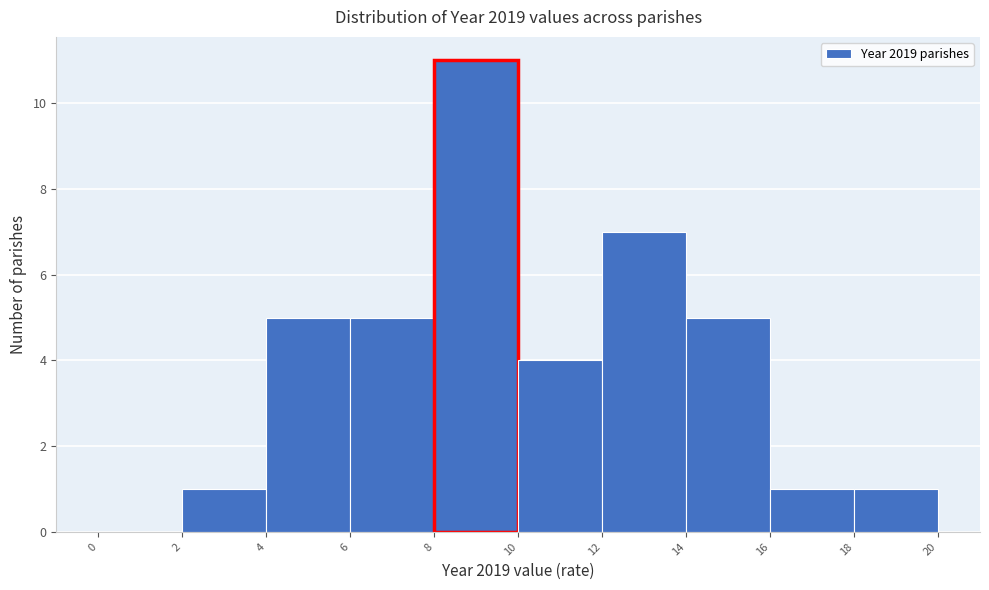

Which range on the x-axis has the tallest bar?

8 to 10